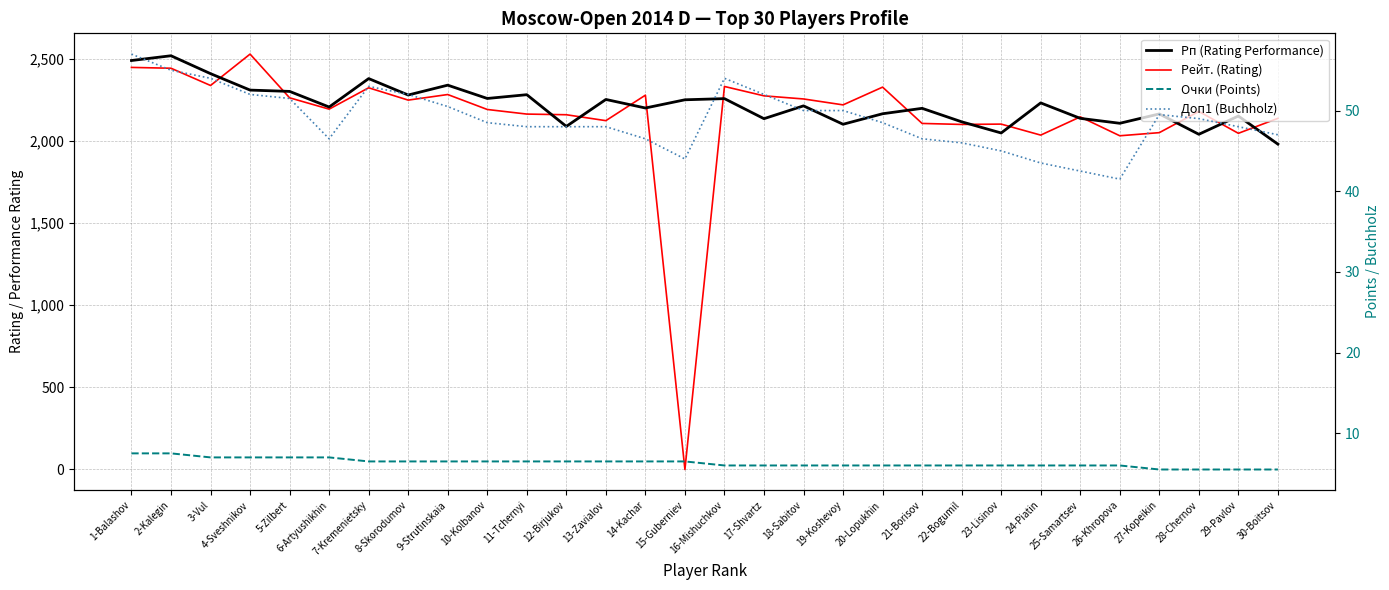

Which series has the widest spread of values?

Рейт. (Rating)